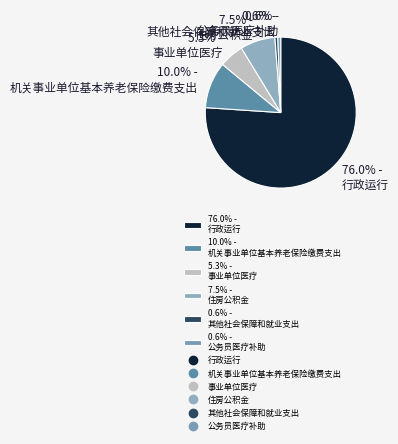

How many segments does this pie chart have?

6